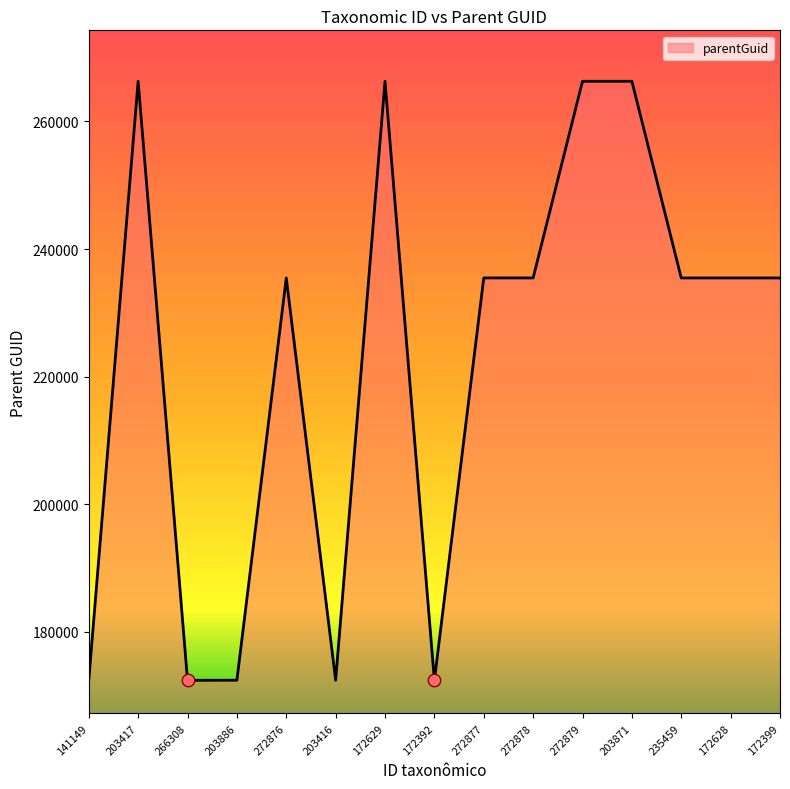

What is the ratio of the value at 172392 to the value at 203886?

1.0